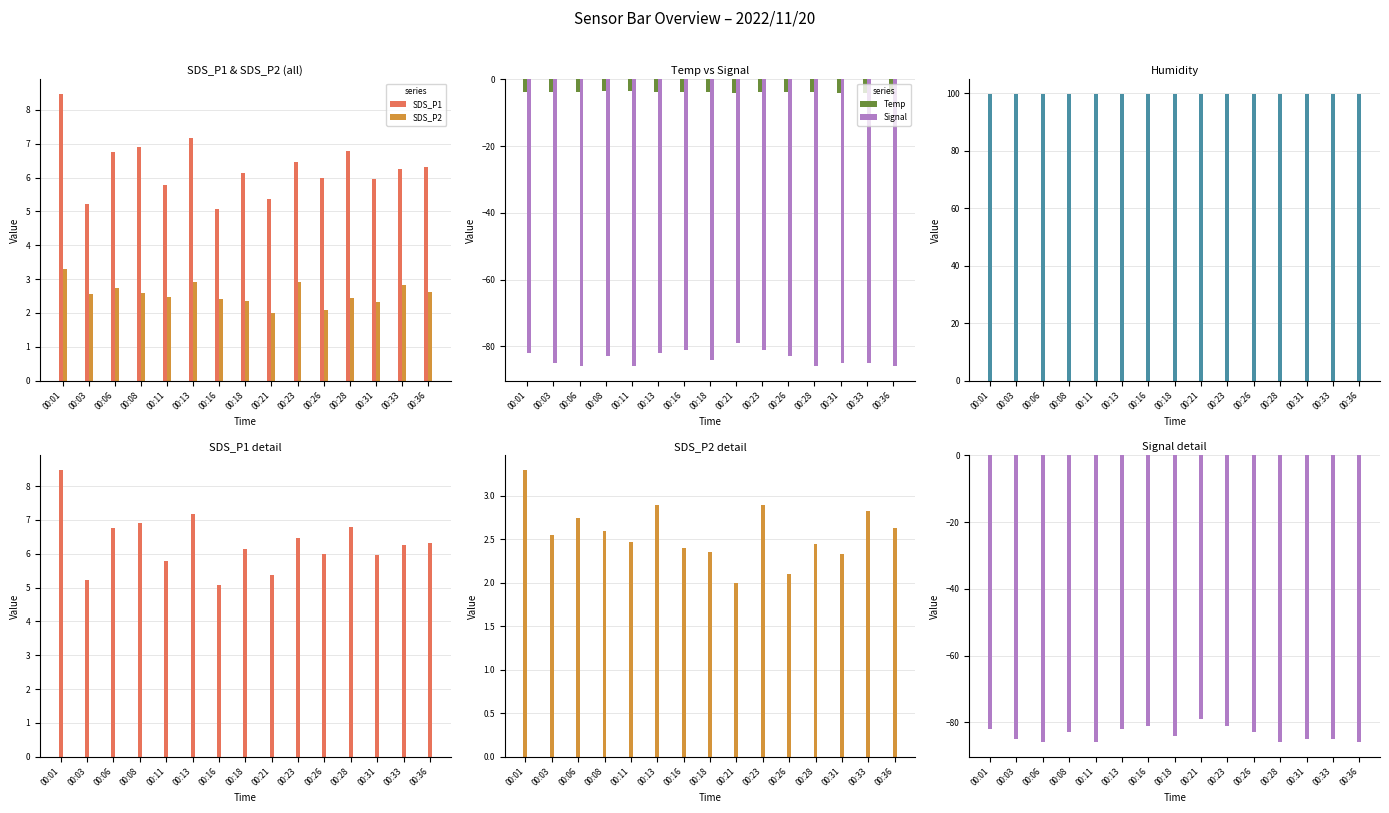

Read the Signal value at 00:08.

-83.0